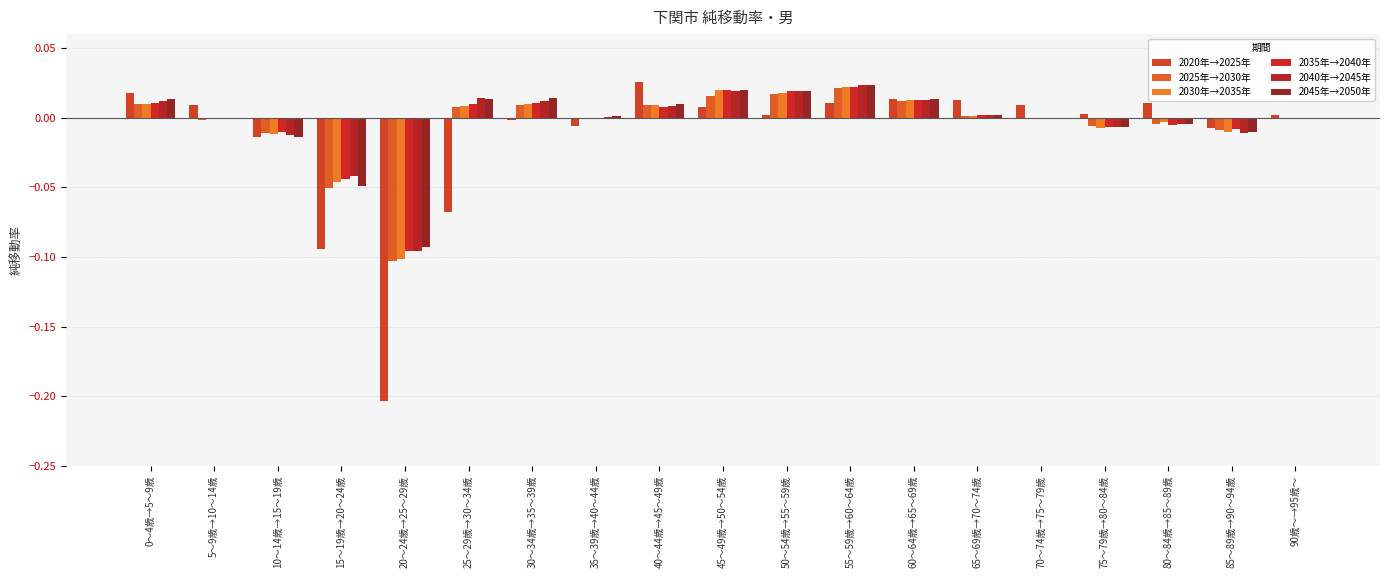

What is the label of the 13th bar from the left?

60～64歳→65～69歳